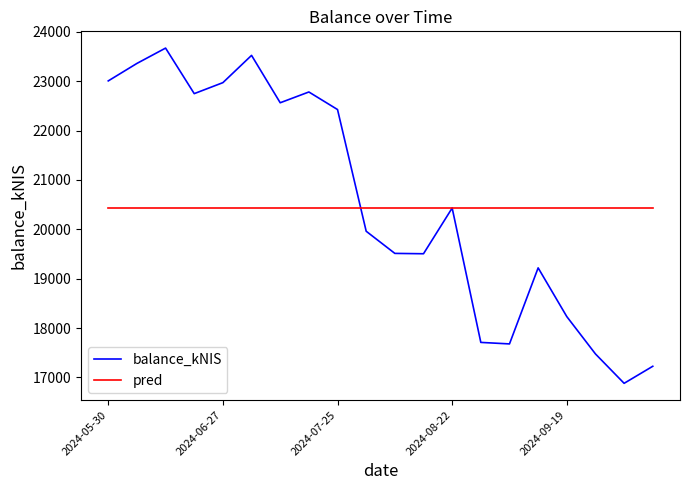

What is the lowest value of the pred series?

20431.5